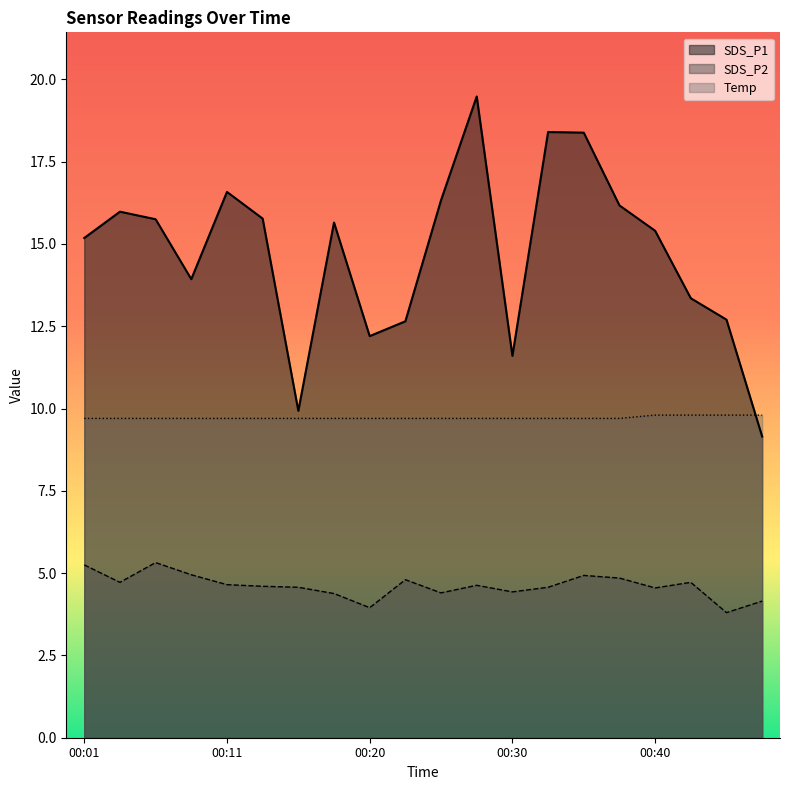

Which series changed the most between 00:16 and 00:45?

SDS_P1